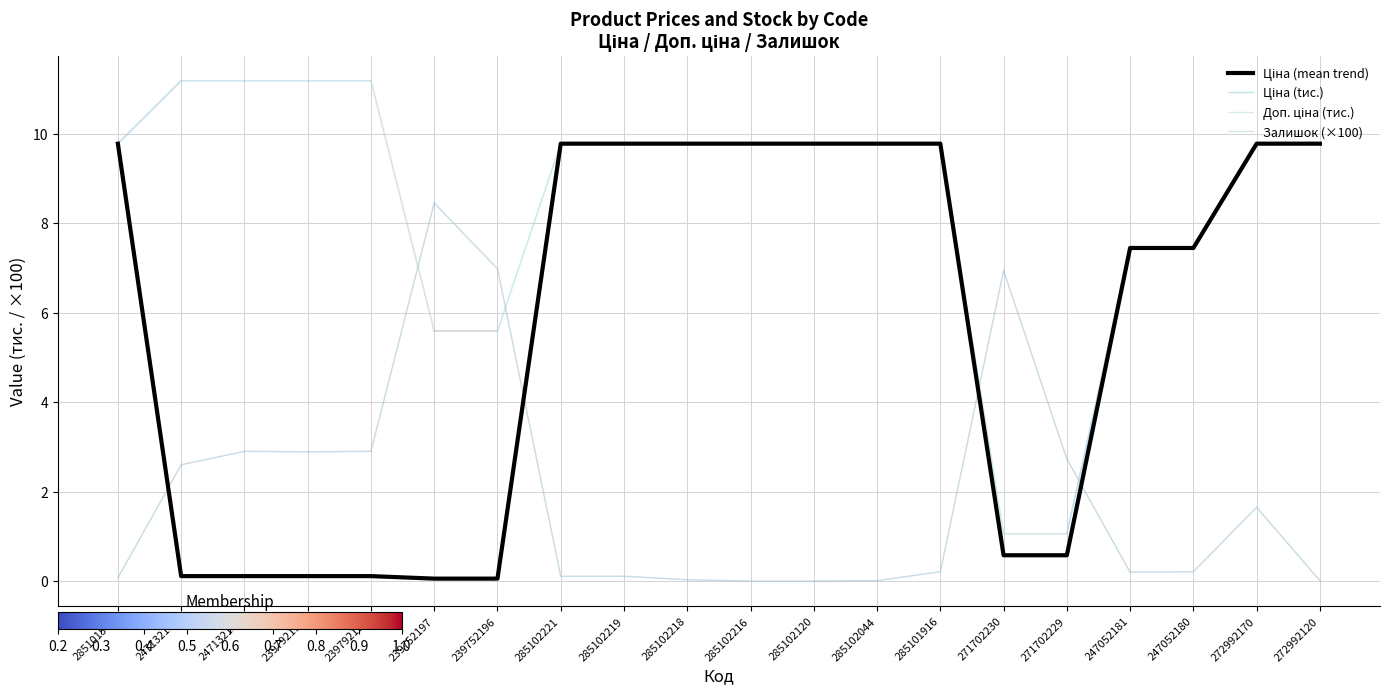

Does the chart display data point markers on the line(s)?

No